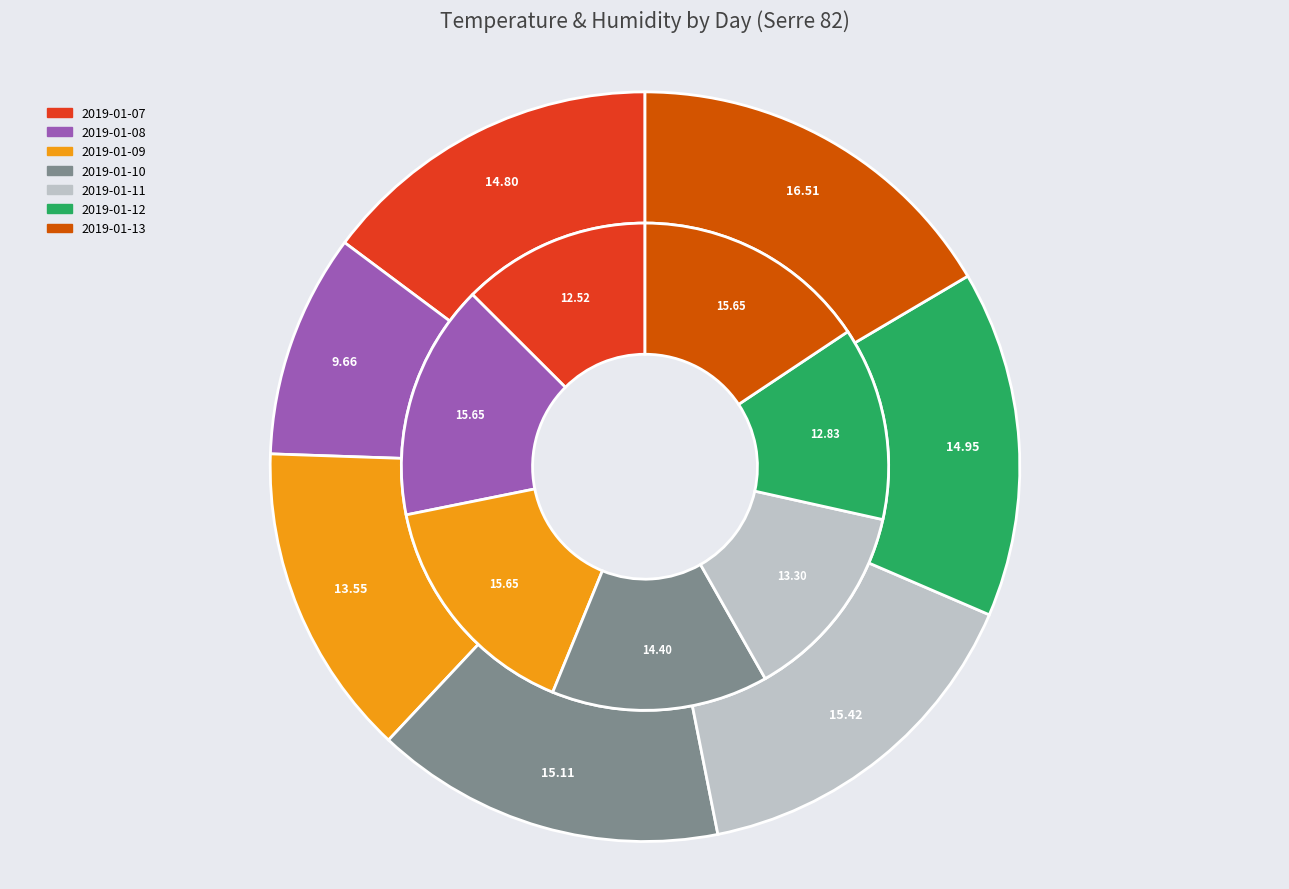

Does 2019-01-08 represent more than half of the total?

No